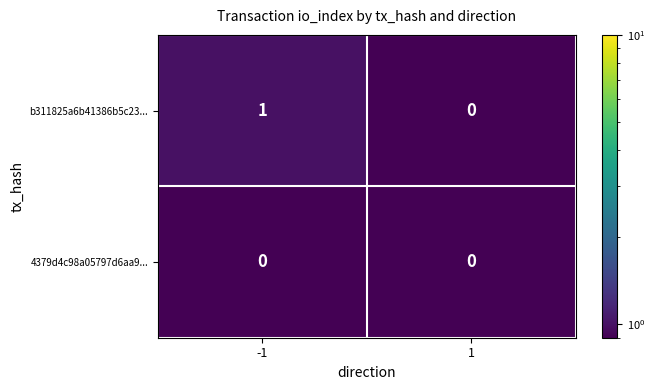

At -1, list the series in order from largest to smallest.

b311825a6b41386b5c23..., 4379d4c98a05797d6aa9...